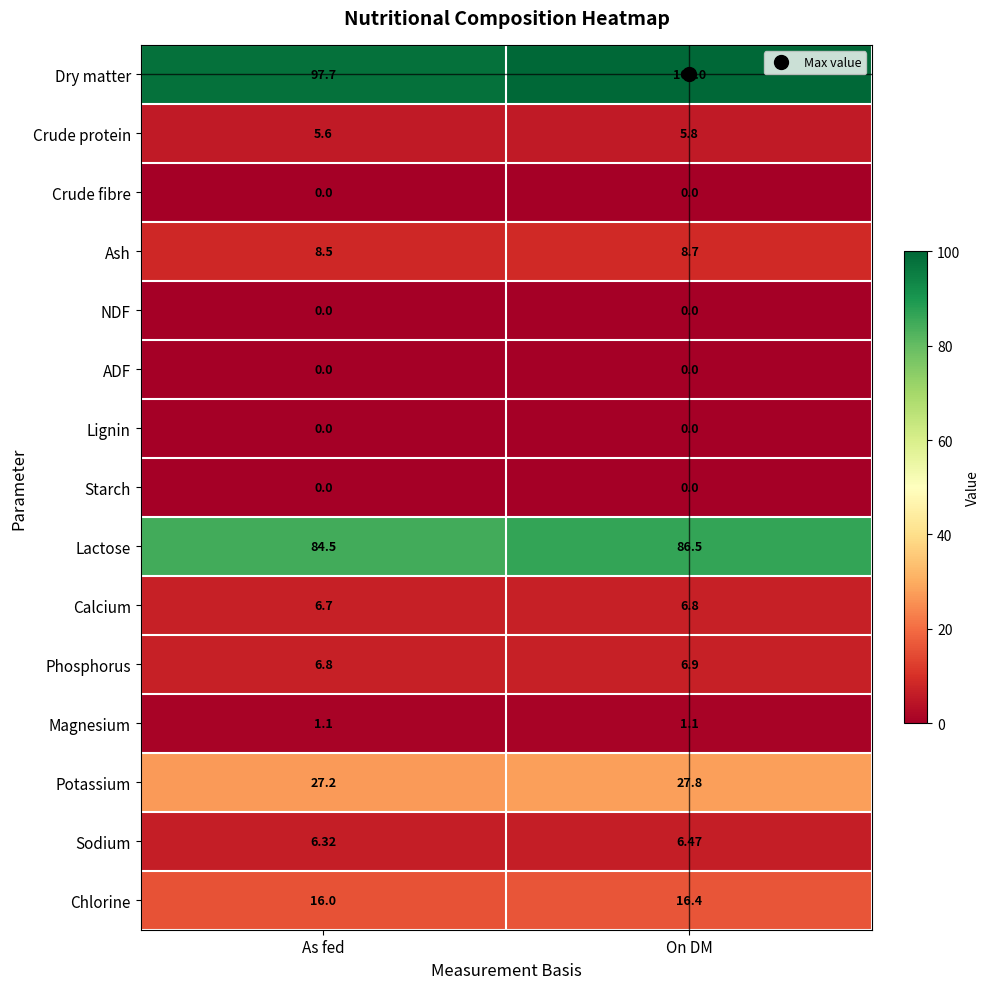

Which category has the highest value across all series?

On DM